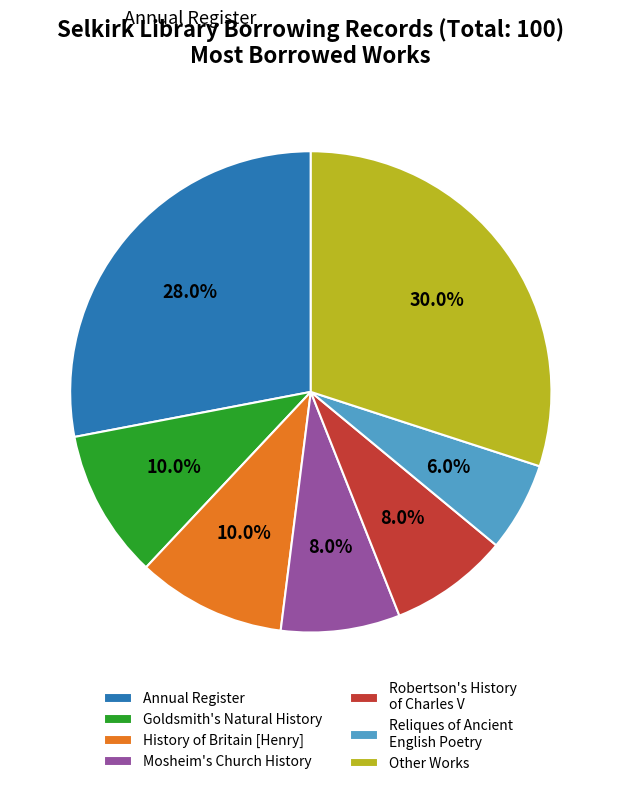

Count the number of slices in the pie.

7